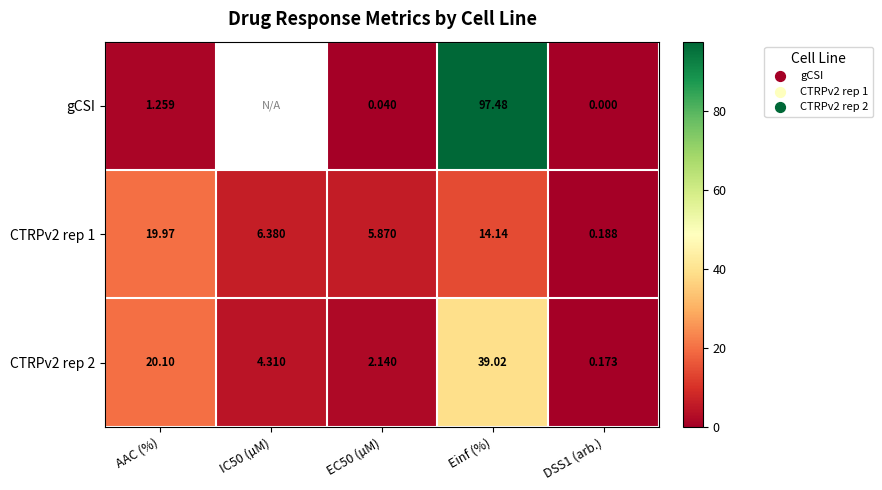

The value of CTRPv2 rep 1 at IC50 (µM) is 6.4. True or false?

True